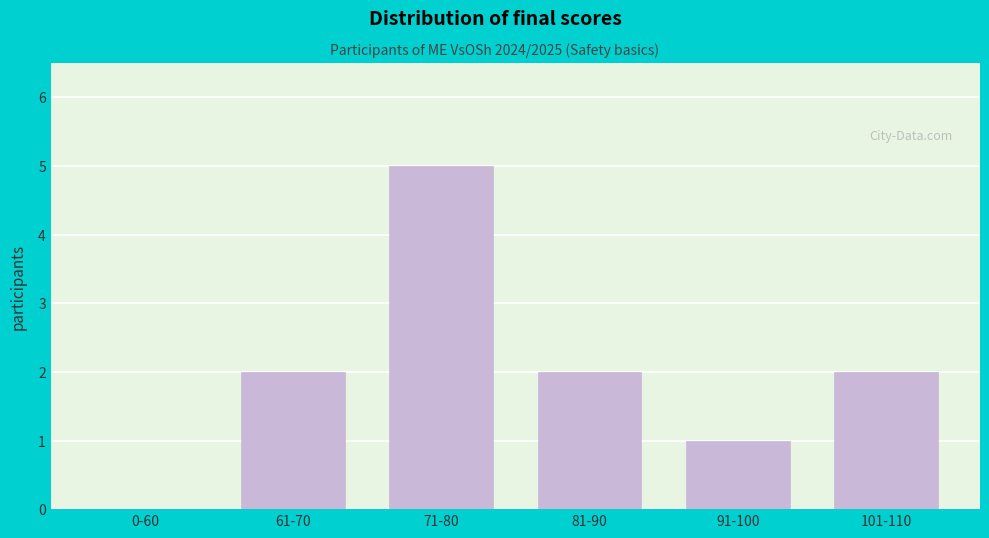

Reading left to right, what are all the values shown in this chart?

0-60=0	61-70=2	71-80=5	81-90=2	91-100=1	101-110=2